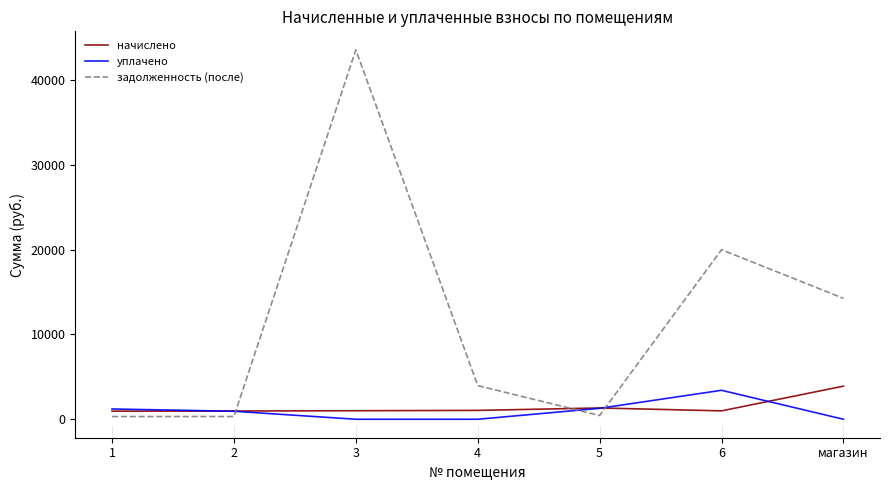

How many distinct data groups are displayed?

3